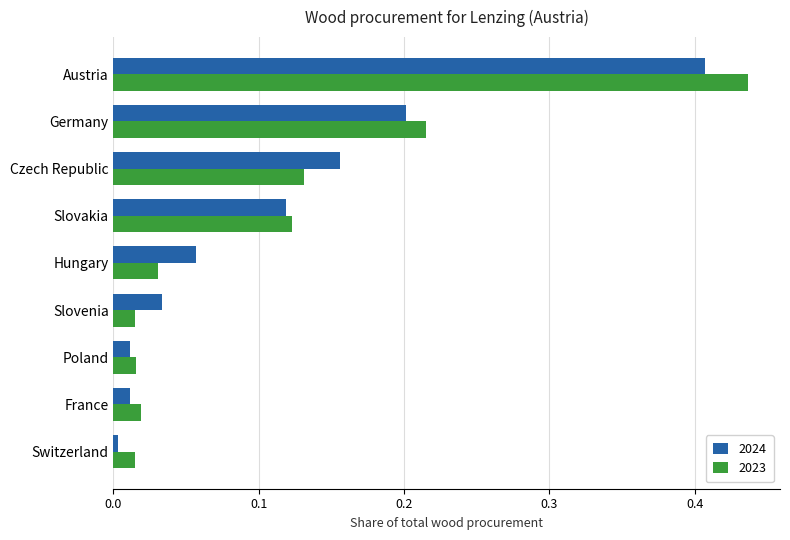

At which category is the sum across all series the highest?

Austria